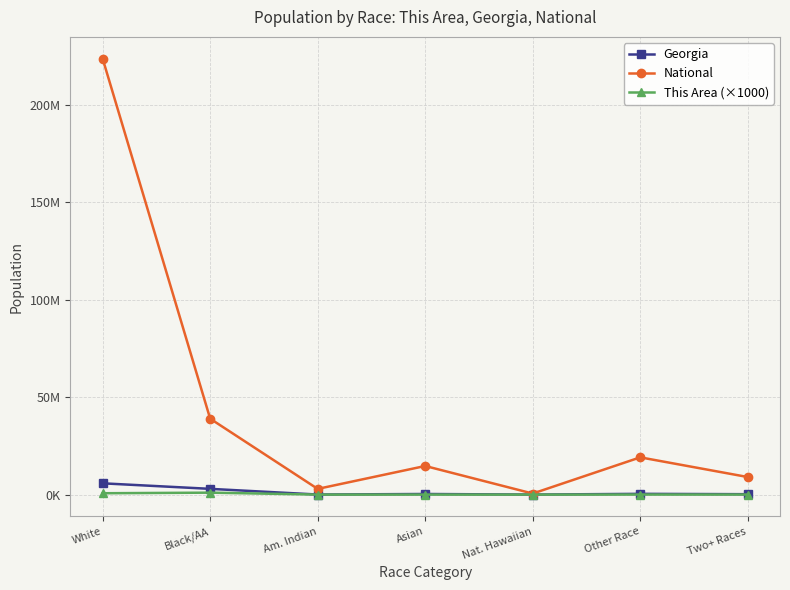

What are all the series names shown in the legend?

Georgia, National, This Area (×1000)